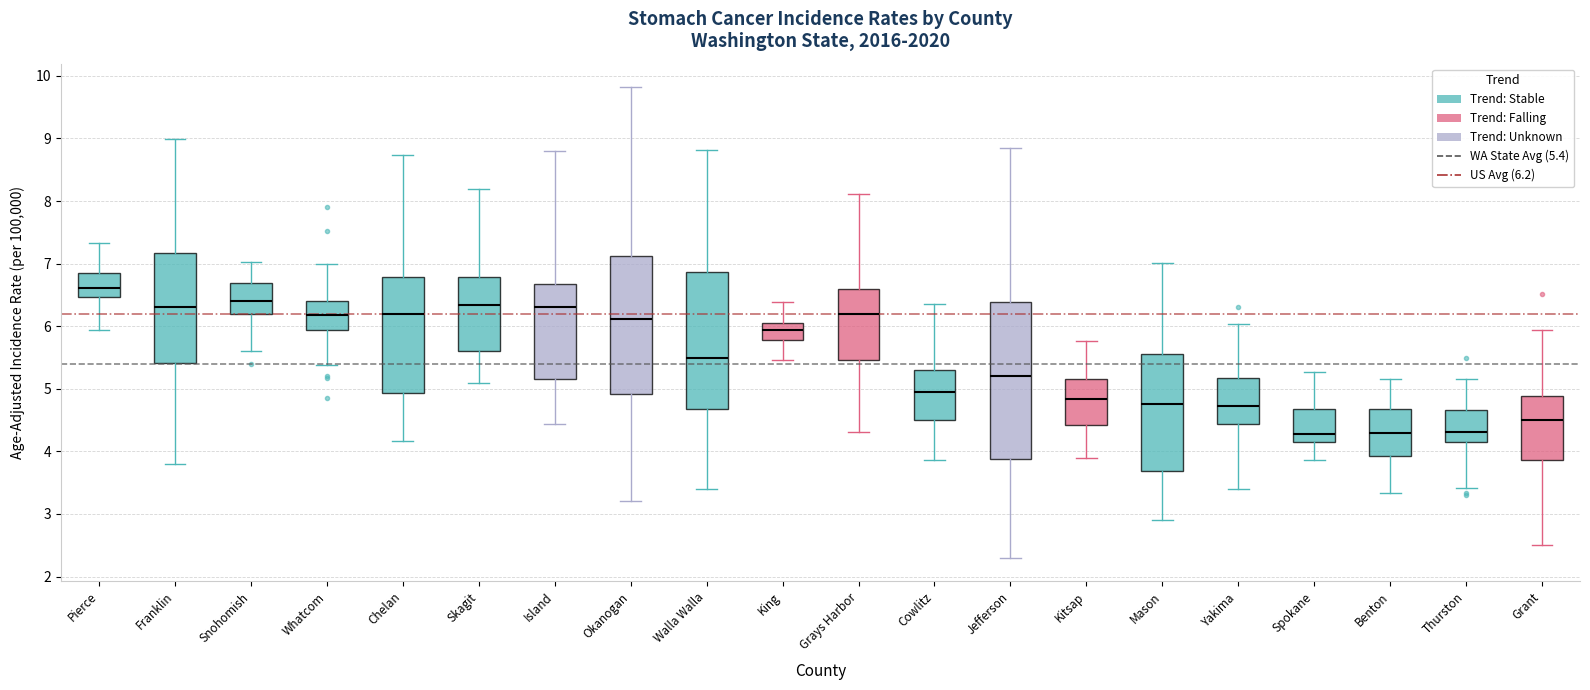

Comparing the boxes themselves (not the whiskers), which one is the tallest?

Jefferson